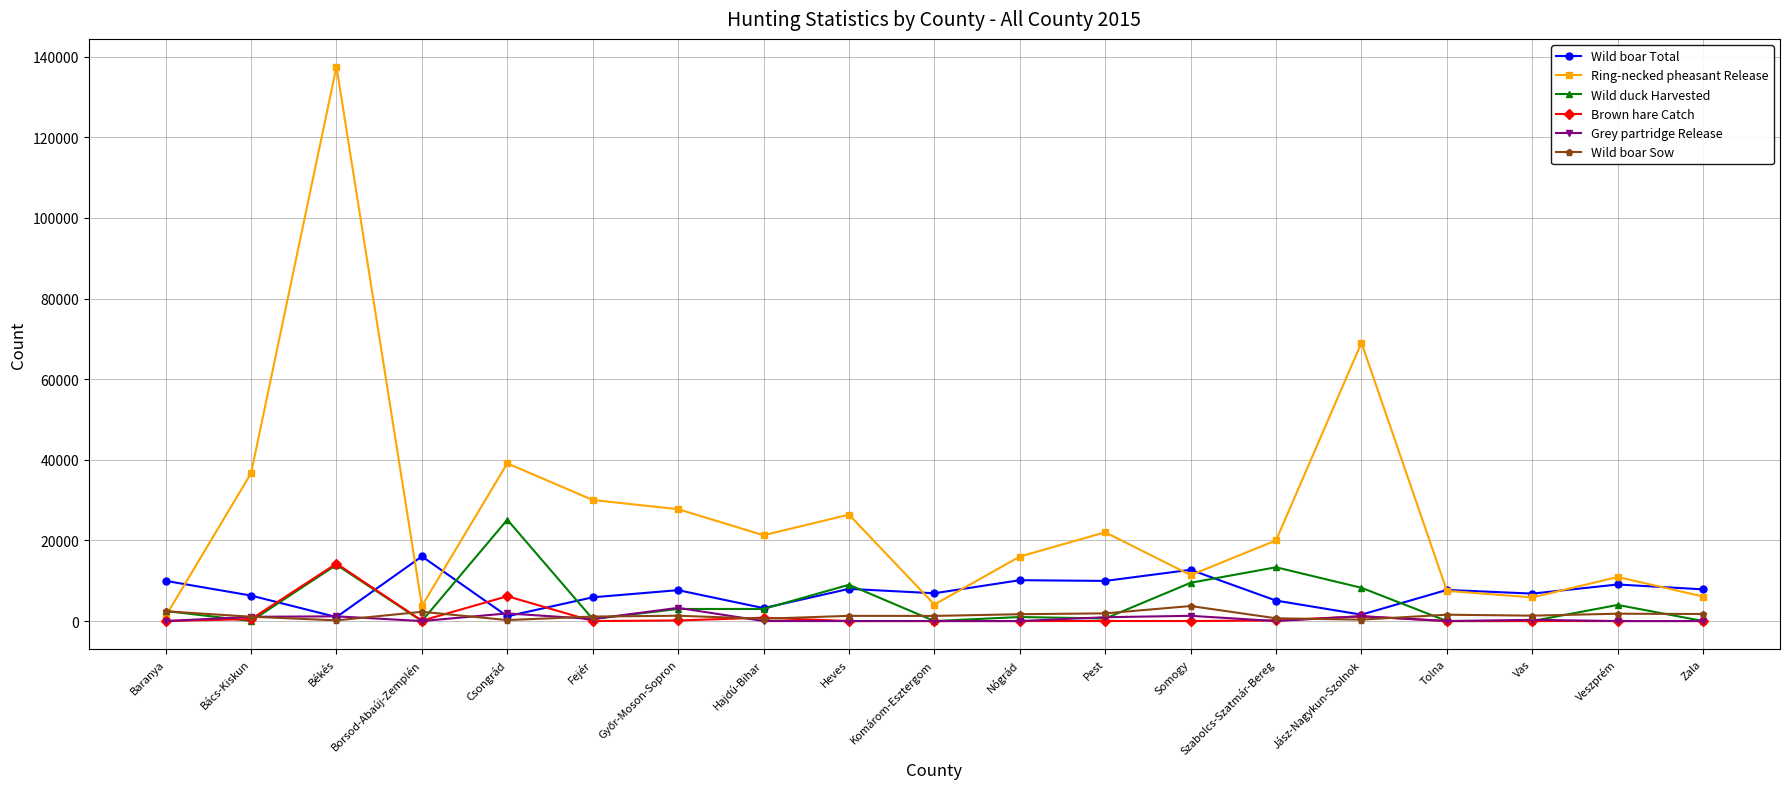

What is the sum of all Brown hare Catch values?

23331